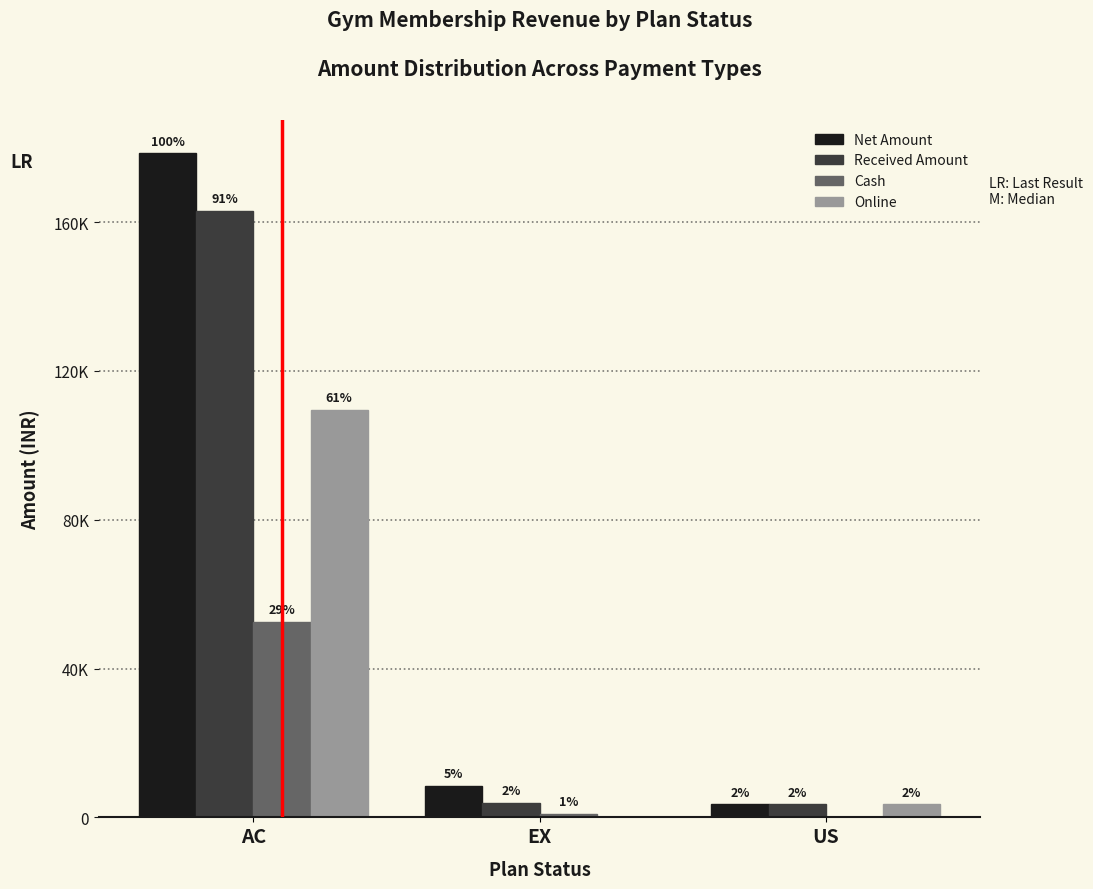

At which category is the sum across all series the highest?

AC